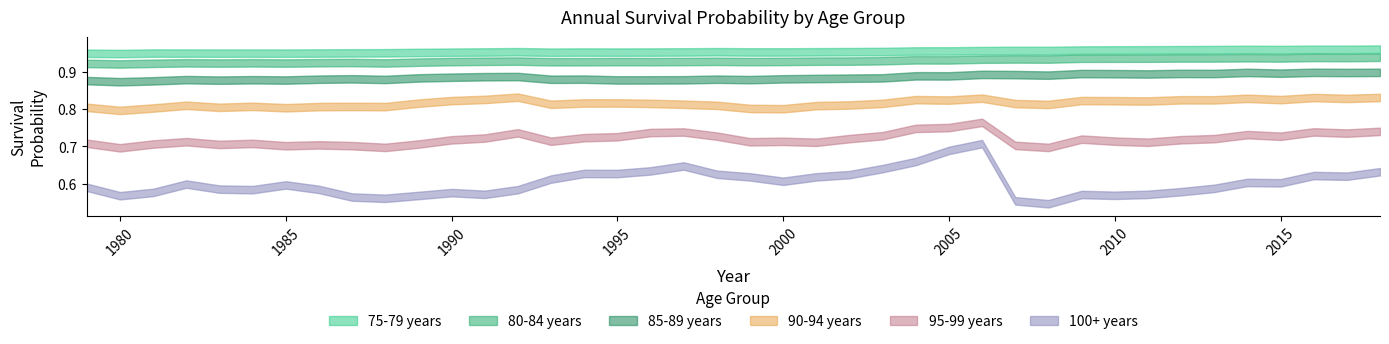

At how many categories does at least one series exceed 0?

40